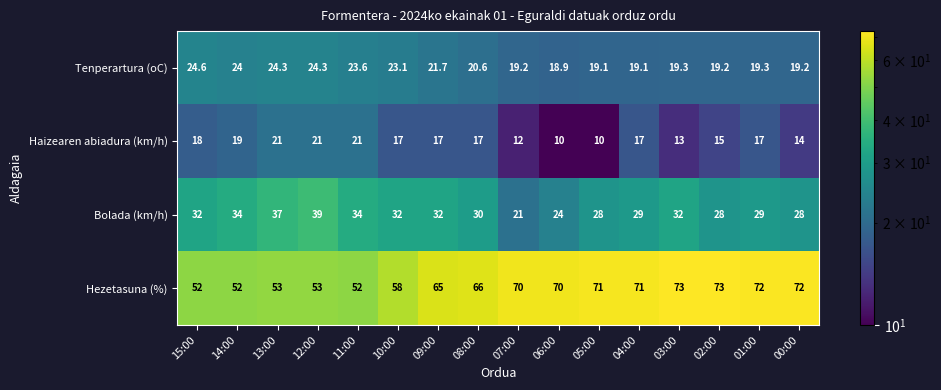

At which label is Tenperartura (oC) closest to 21?

08:00